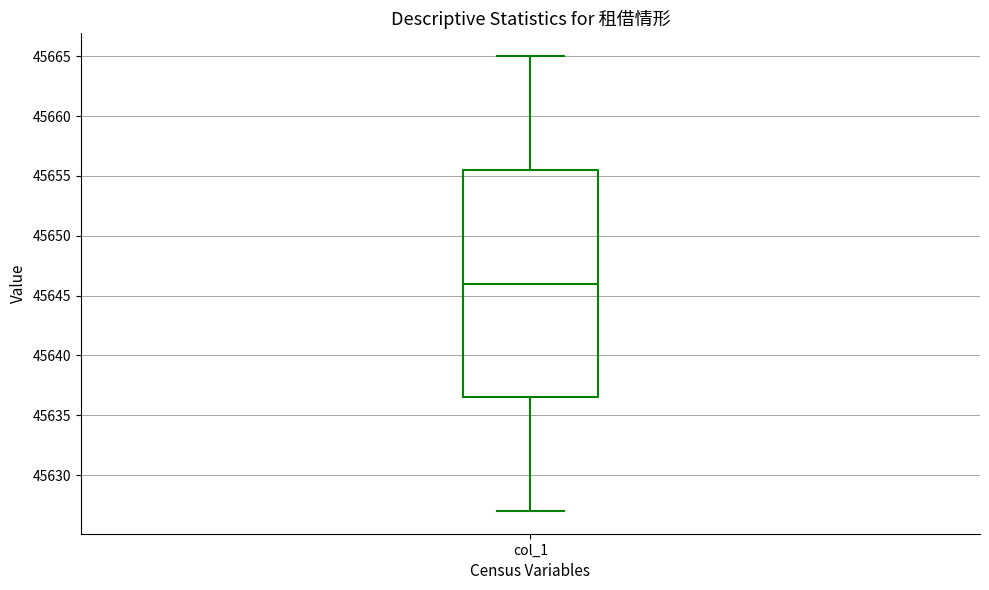

Where does the upper whisker of the box for col_1 end on the y-axis? The values are not printed on the chart, so give them approximately, as read against the axis.

45665.0